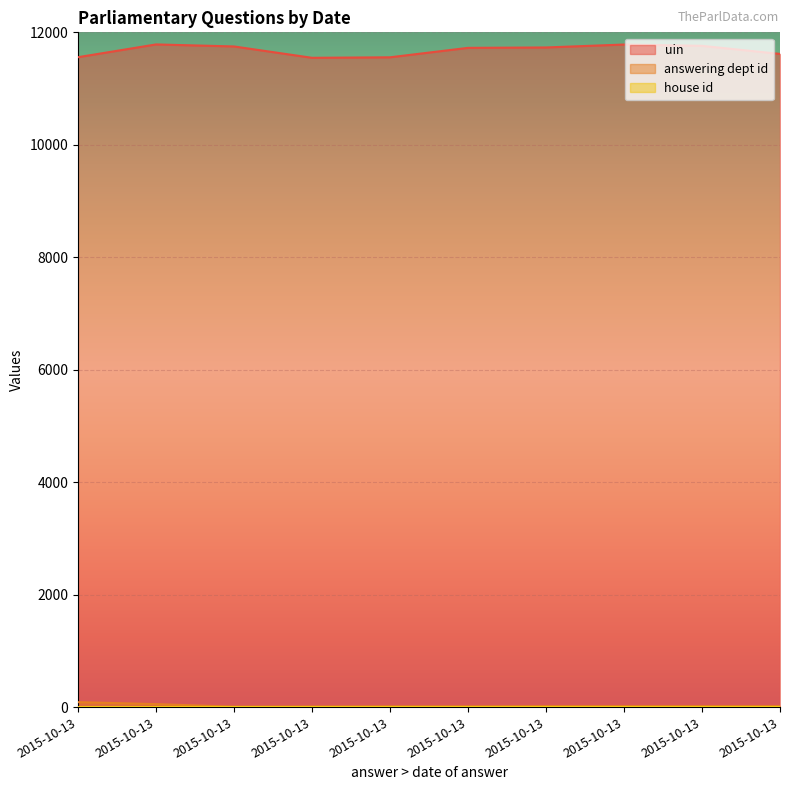

How many lines are shown in the chart?

3